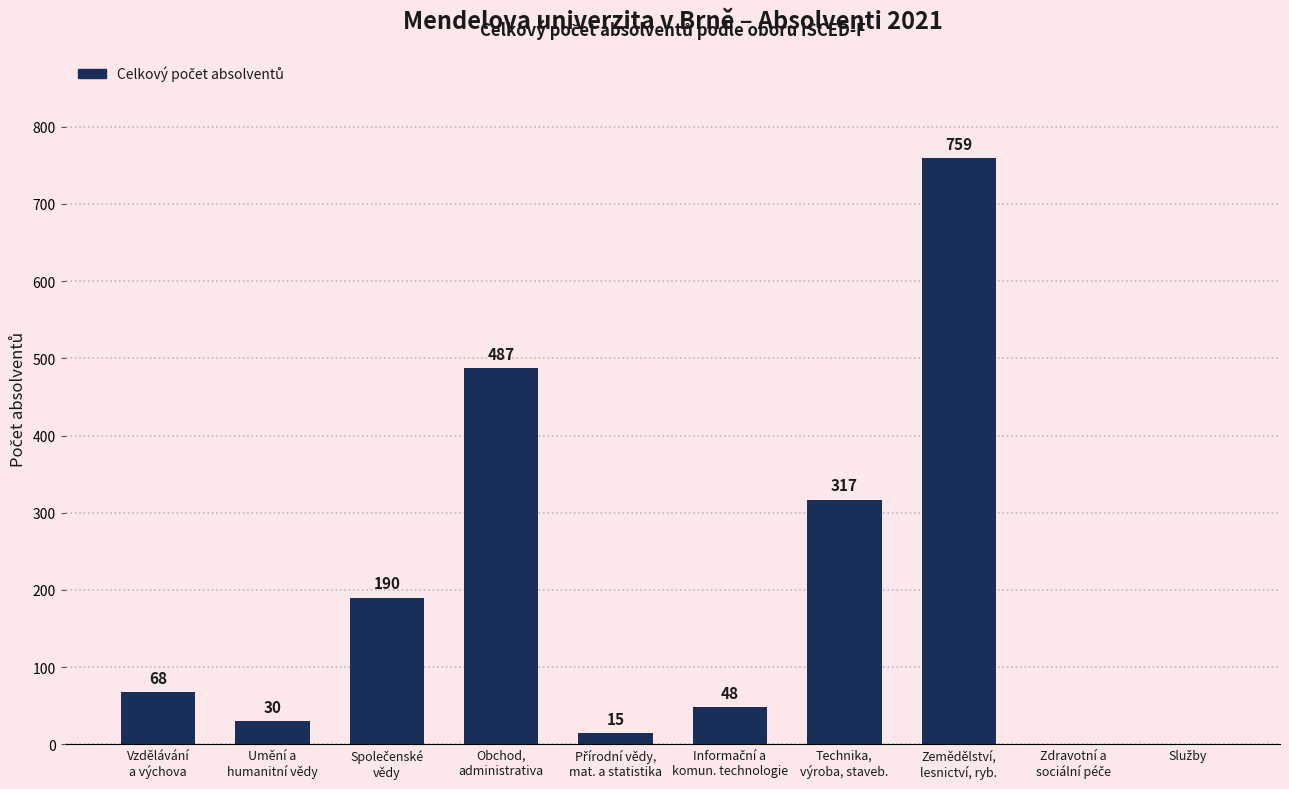

What is the maximum value shown in the chart?

759